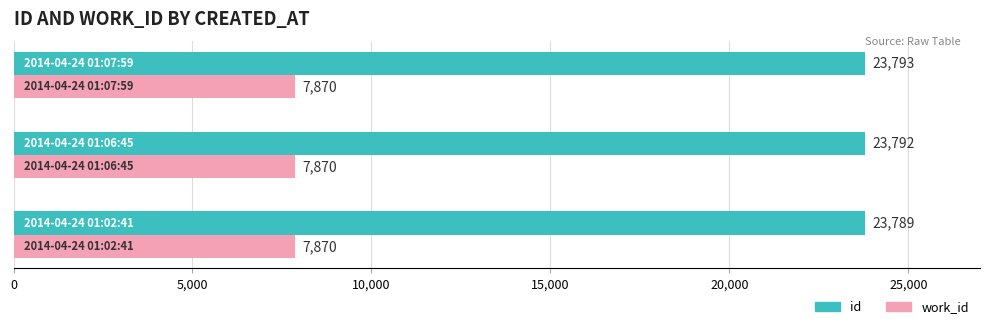

Which series has the largest total across all categories?

id